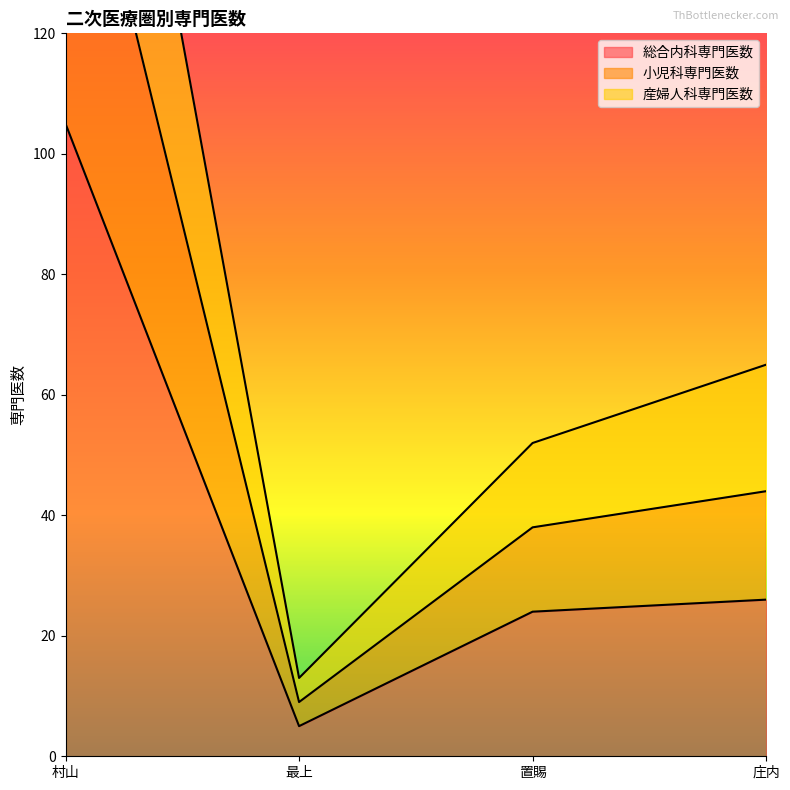

How many interior local valleys does the 総合内科専門医数 series have?

1